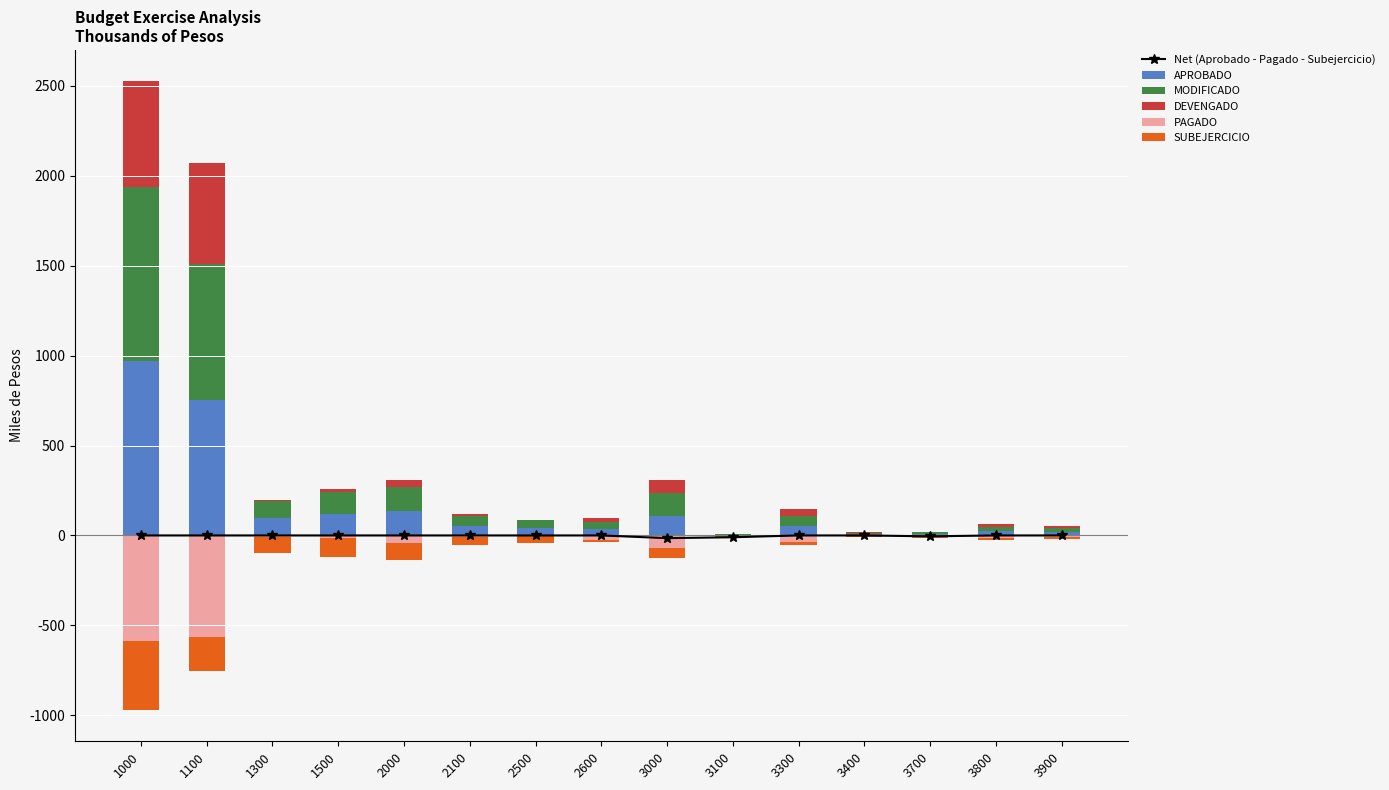

At which label does APROBADO first exceed 54?

1000